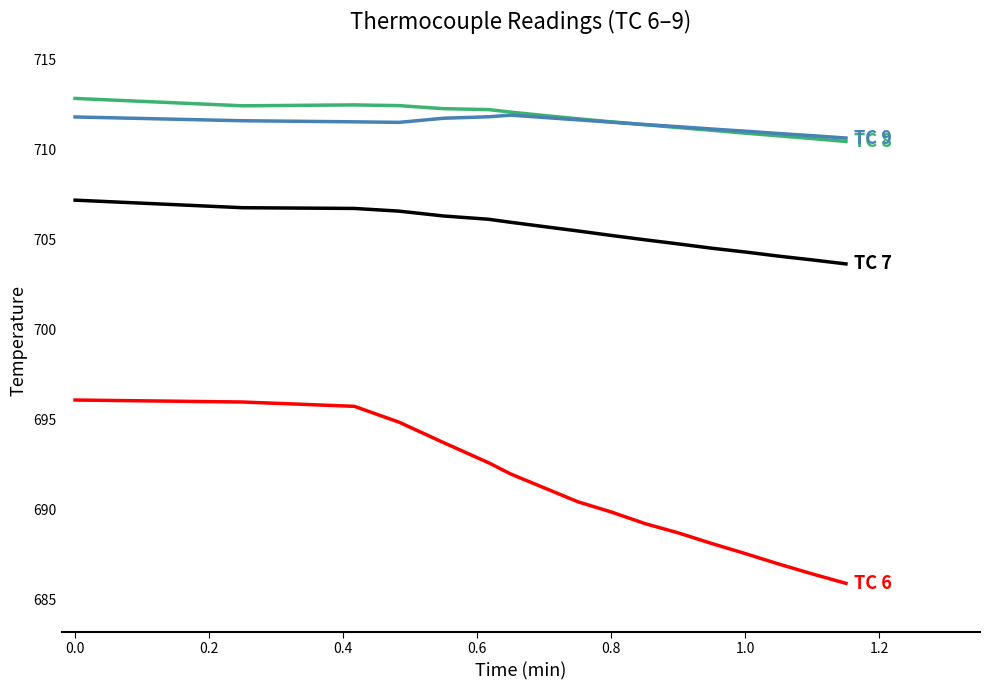

What is the maximum value shown in the chart?

712.8